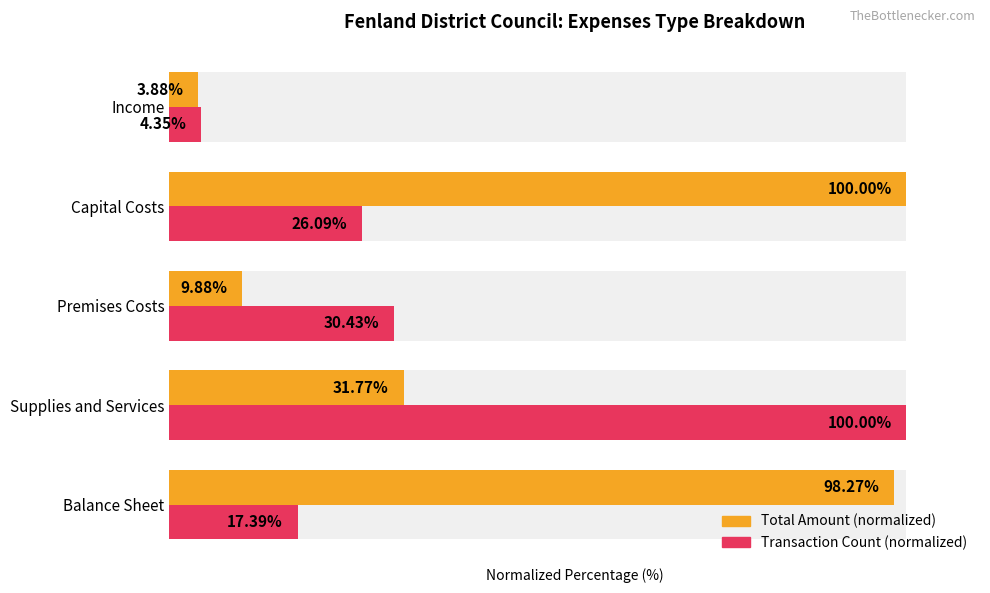

What is the highest value of the Total Amount (normalized) series?

100.0